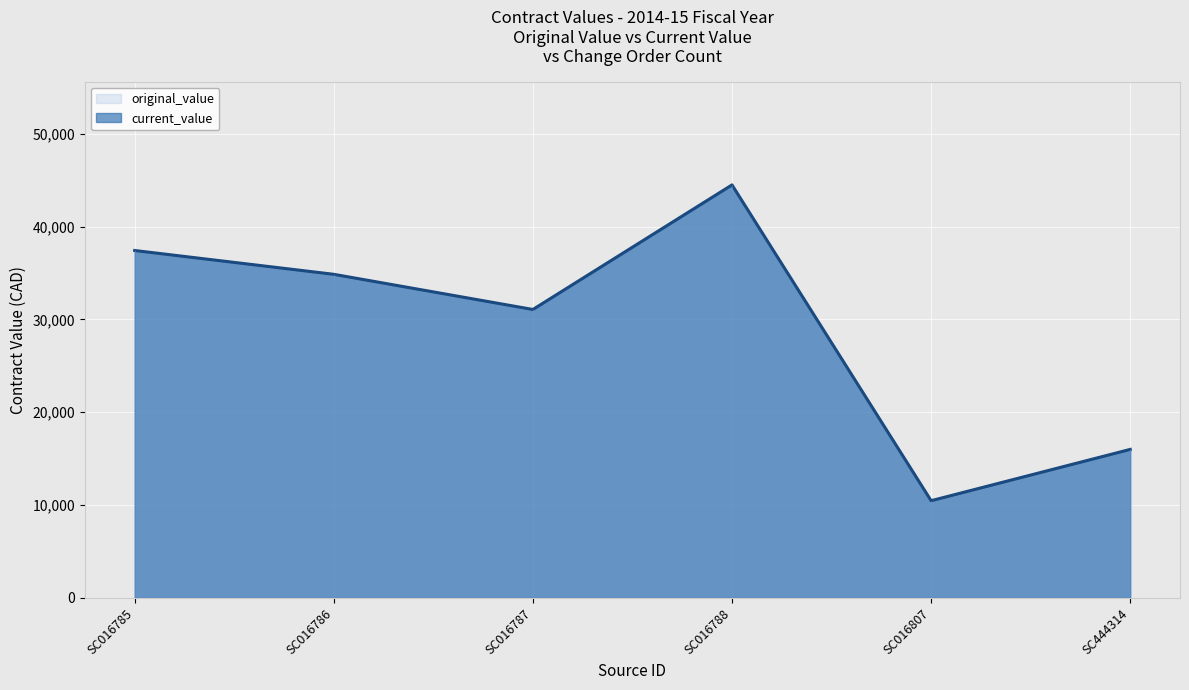

At how many categories does at least one series exceed 28398?

4